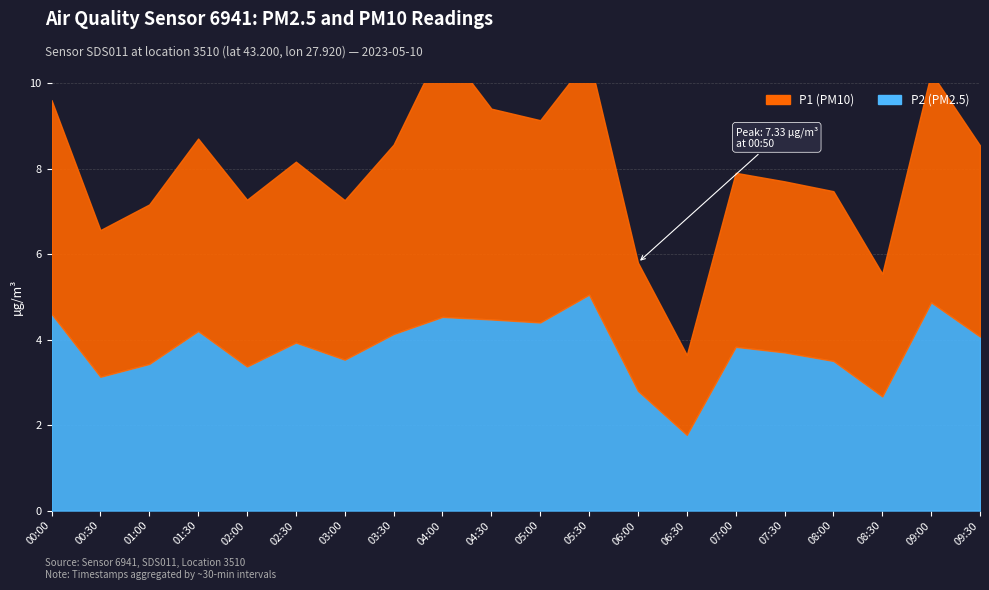

Where is P1 nearest to the value 4?

07:30